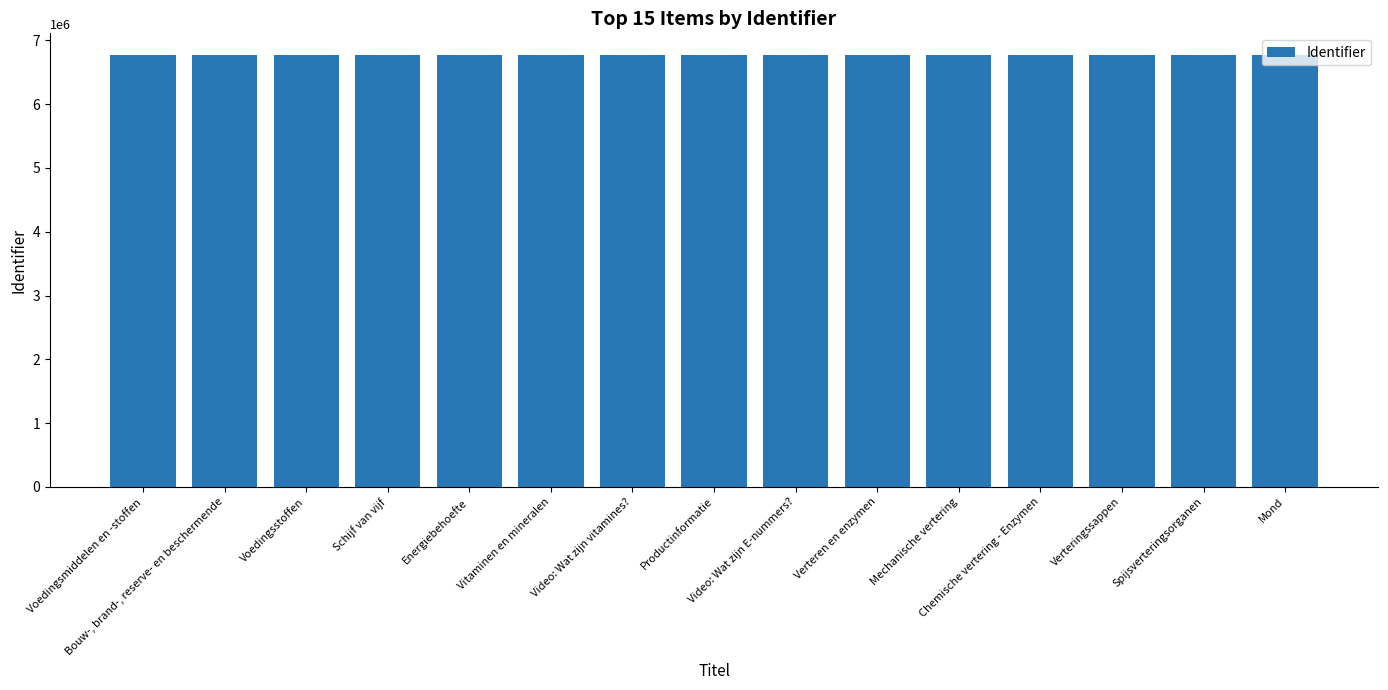

What is the minimum value shown in the chart?

6770939